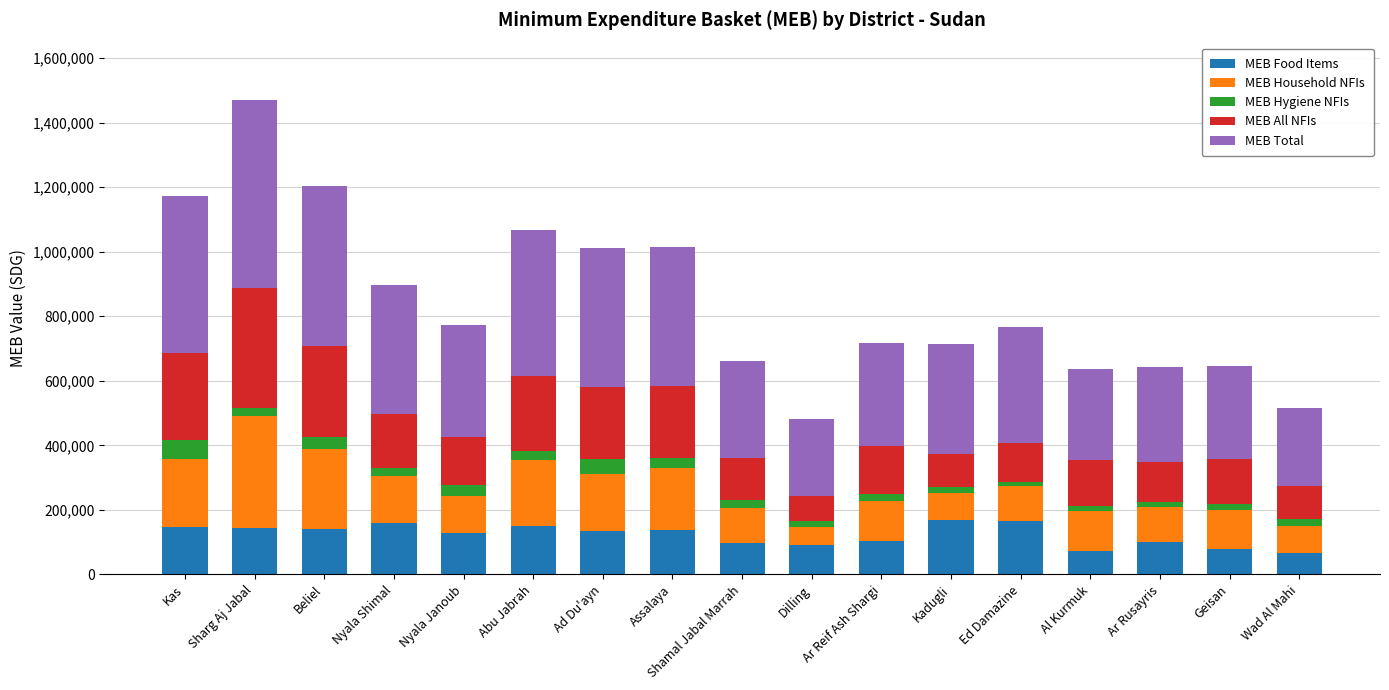

What are all the series names shown in the legend?

MEB Food Items, MEB Household NFIs, MEB Hygiene NFIs, MEB All NFIs, MEB Total